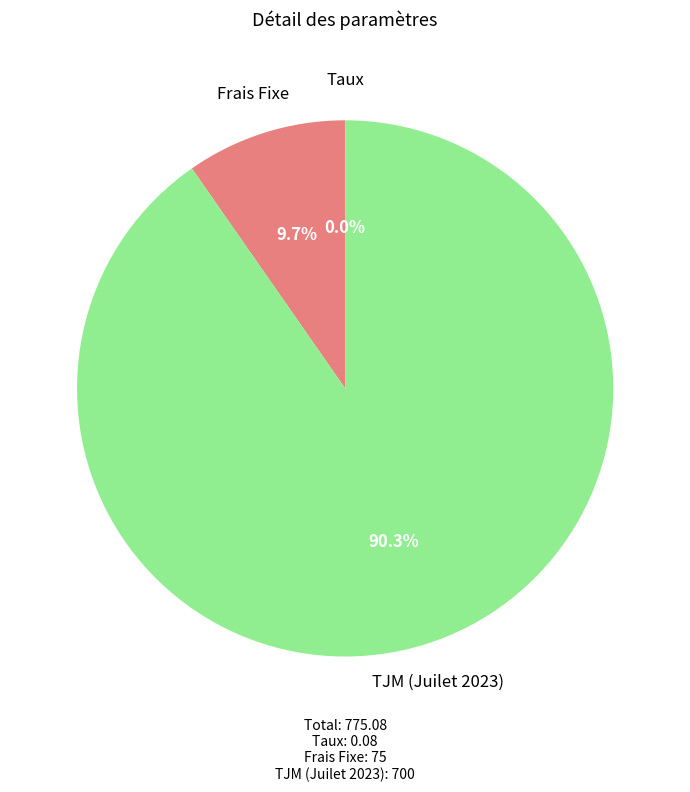

Which slice is the largest?

TJM (Juilet 2023)